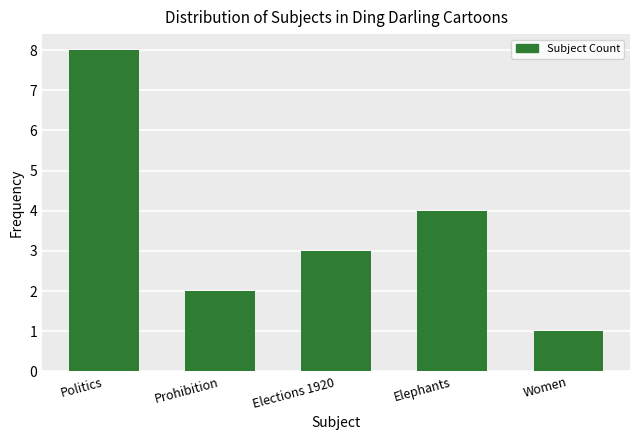

What is the label of the 3rd bar from the left?

Elections 1920